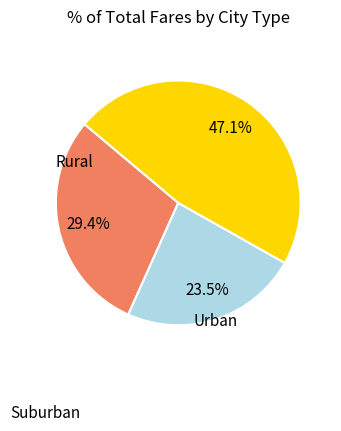

Does any single category account for the majority?

No